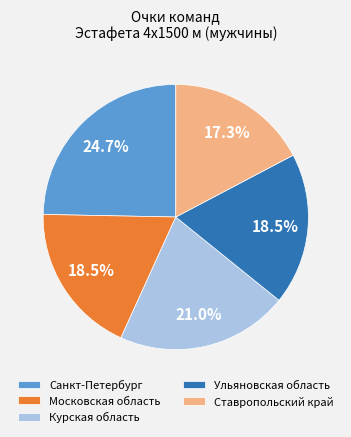

True or false: Московская область accounts for 33% of the total.

False